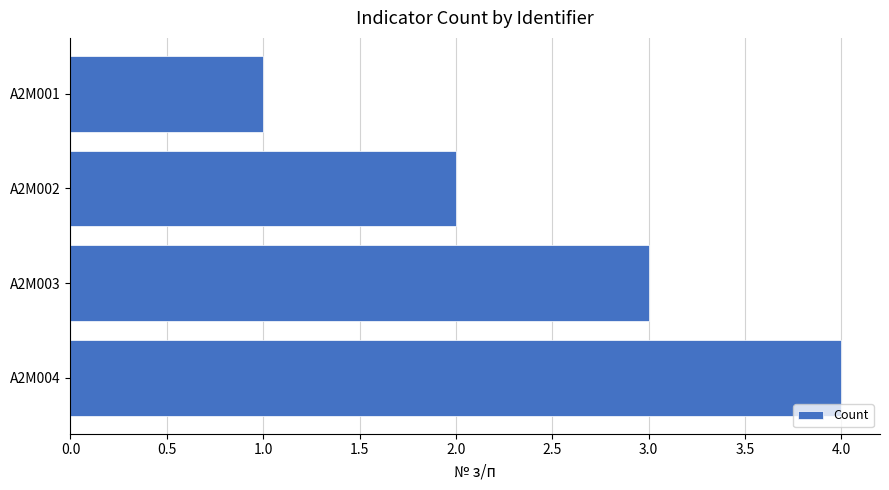

What is the sum of all values?

10